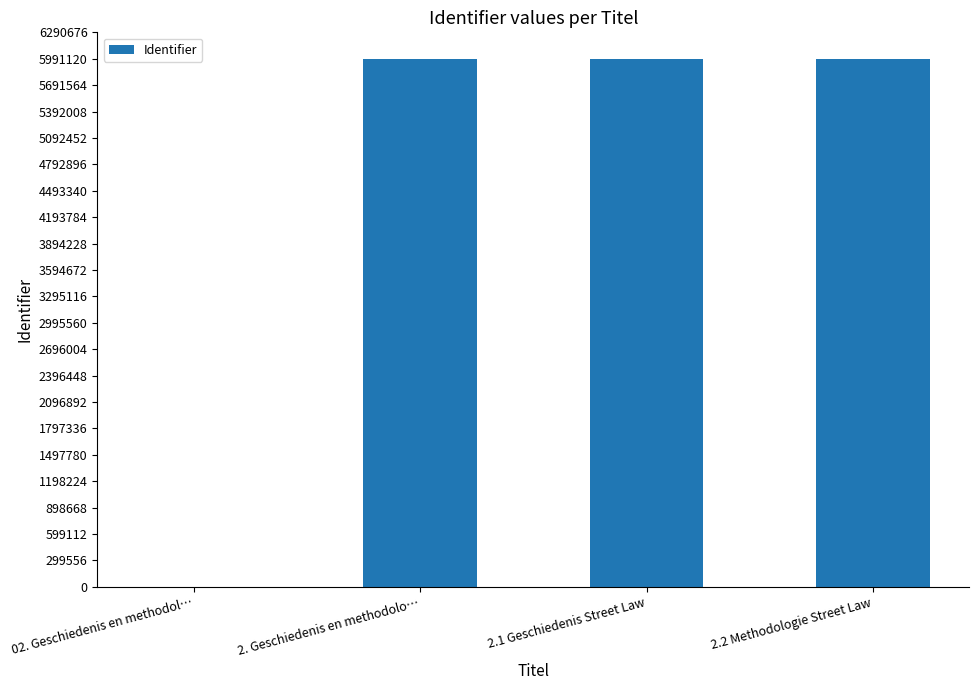

Between 2.1 Geschiedenis Street Law and 02. Geschiedenis en methodol…, which is larger?

2.1 Geschiedenis Street Law